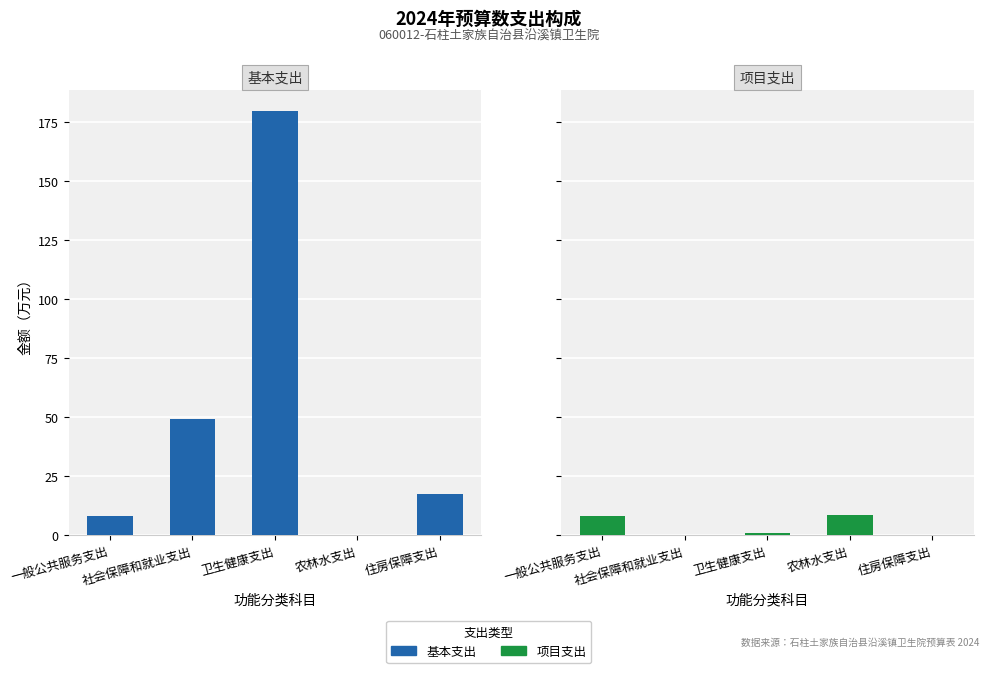

Is it true that 项目支出 equals 0.0 at 住房保障支出?

True